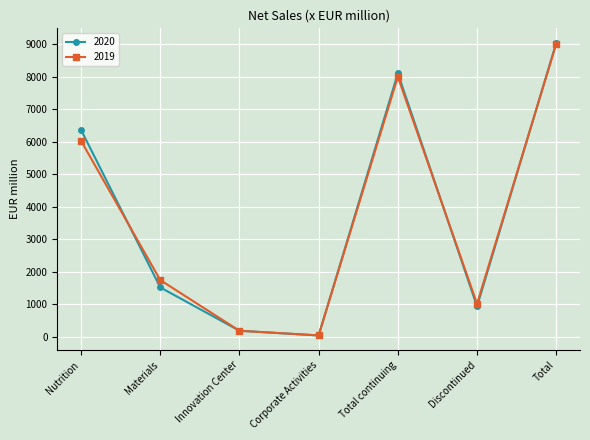

What is the total value across all series at Total continuing?

16104